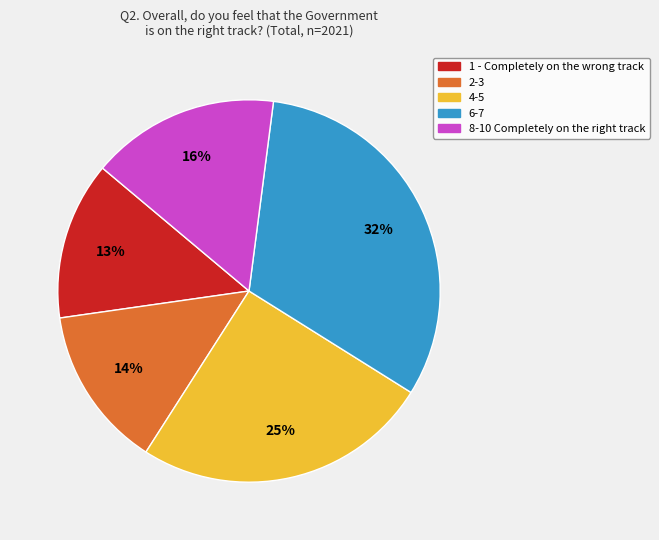

Does any single category account for the majority?

No